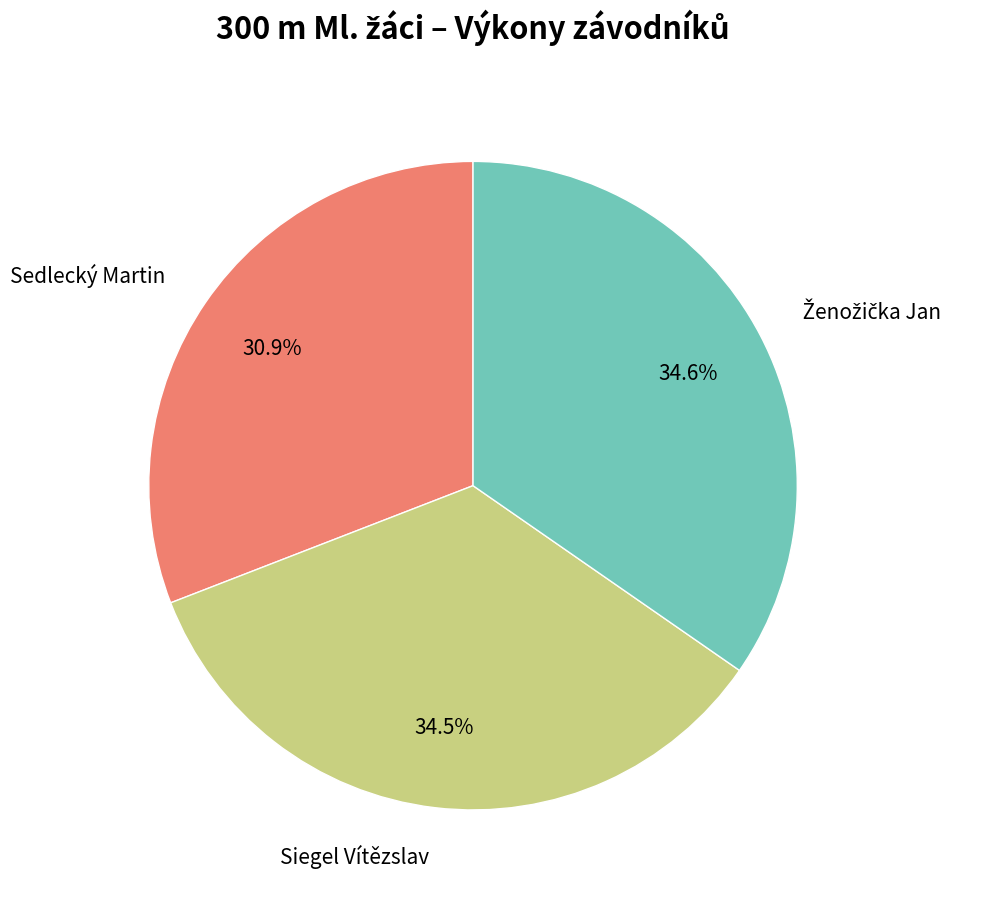

Is it true that Sedlecký Martin is 41% of the pie?

False